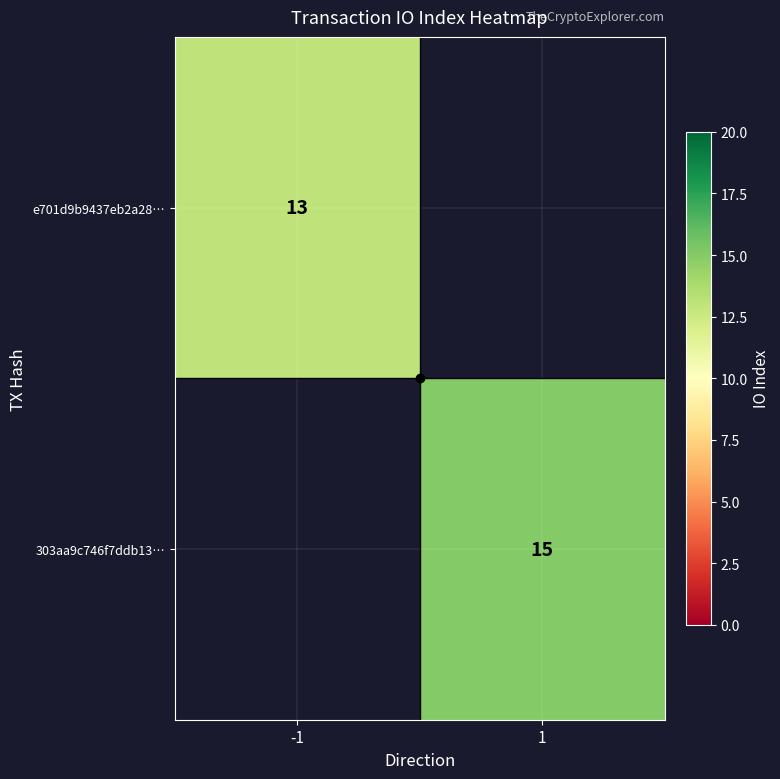

The e701d9b9437eb2a28… series shows 13 at -1. True or false?

True